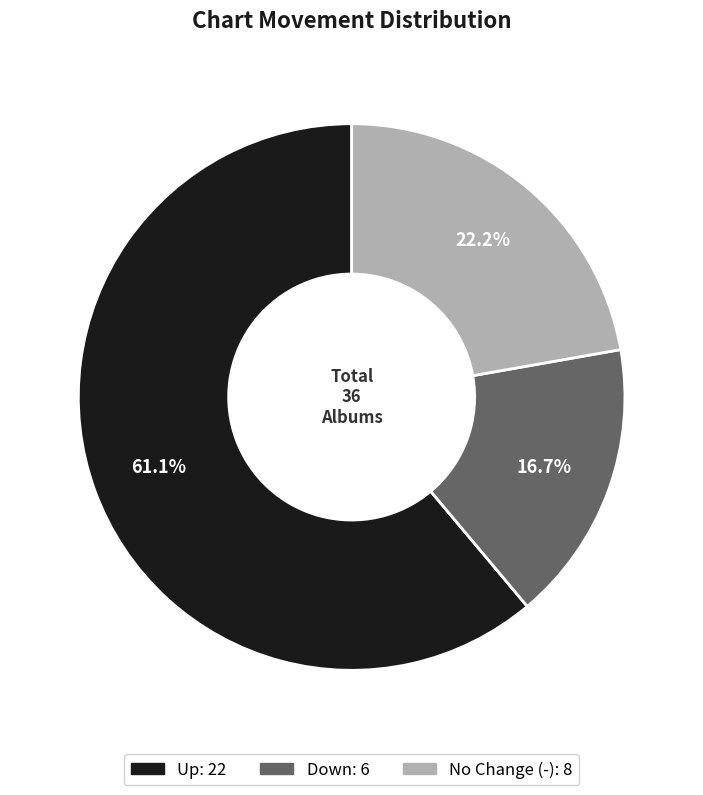

How many segments does this pie chart have?

3